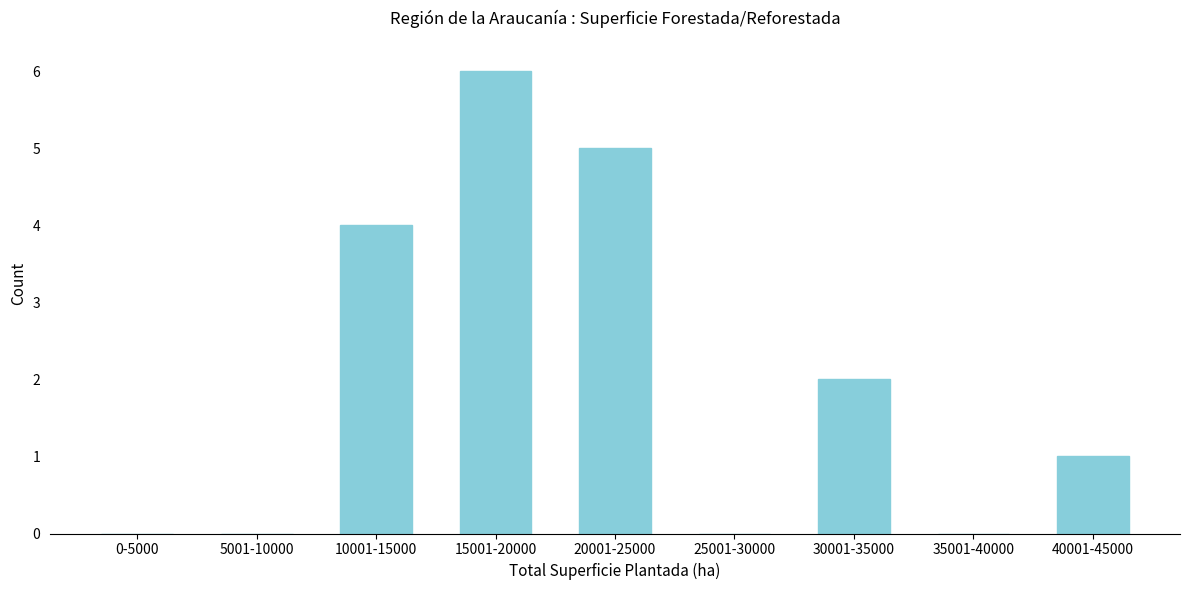

Reading left to right, list all the values displayed in this chart.

0-5000=0	5001-10000=0	10001-15000=4	15001-20000=6	20001-25000=5	25001-30000=0	30001-35000=2	35001-40000=0	40001-45000=1